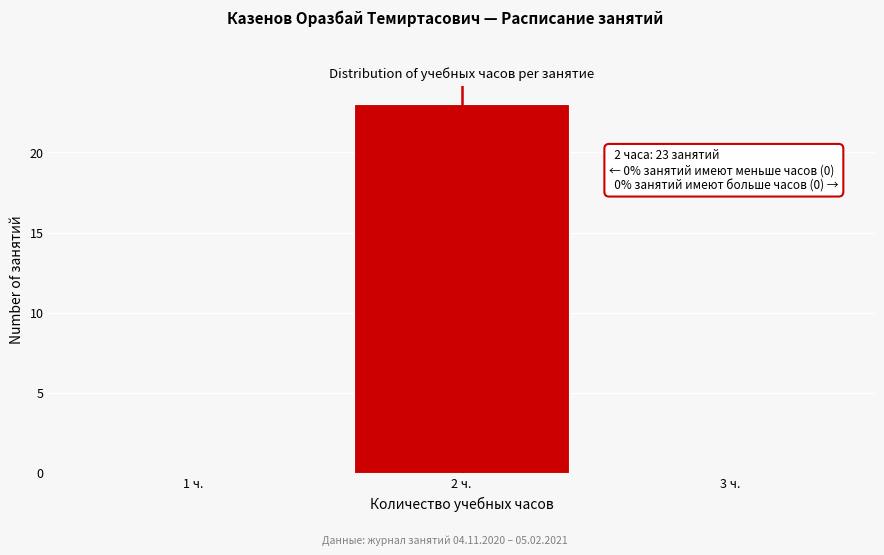

Over which range of the x-axis is the bar tallest?

1.5 to 2.5